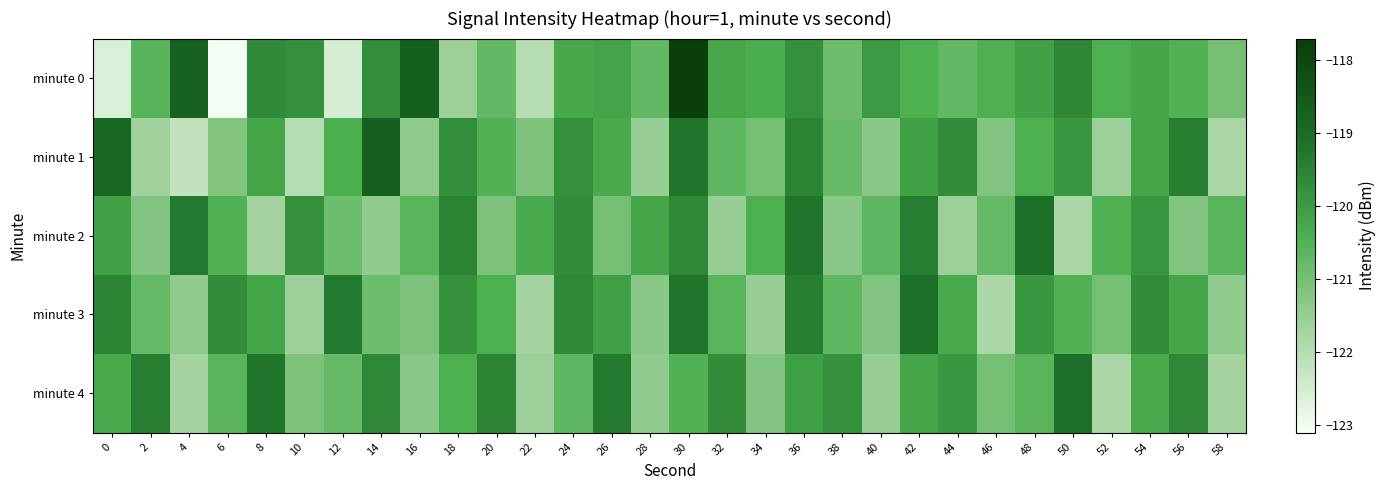

What is the greatest value displayed?

-117.7